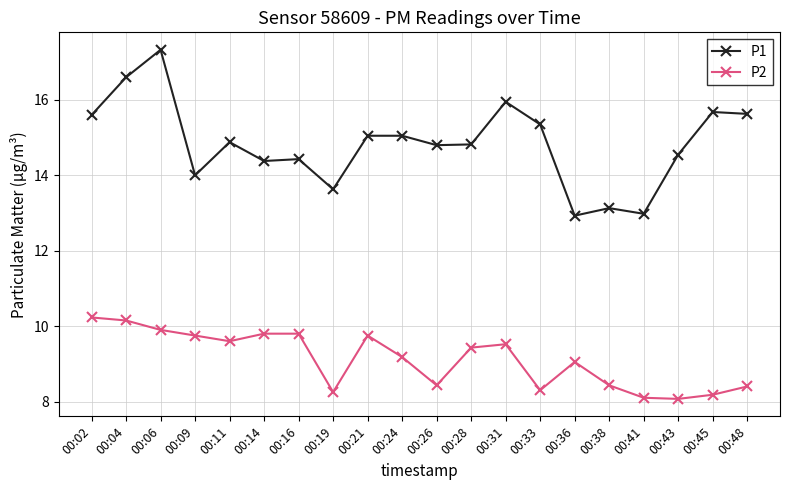

Count the number of categories in the chart.

20